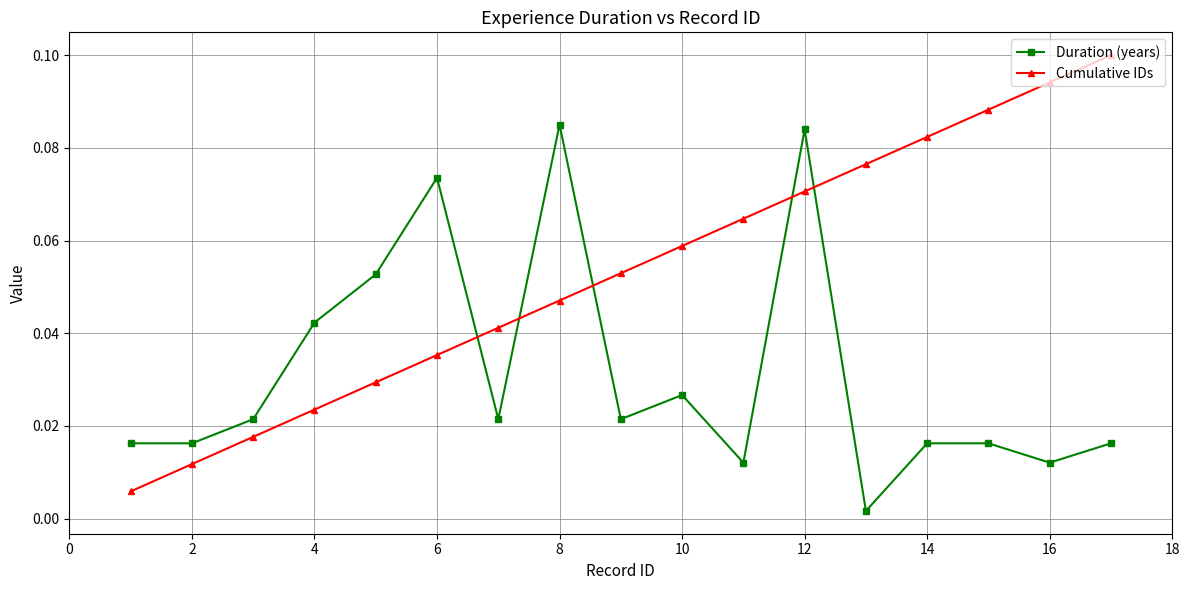

List the series in order of their peak value, highest first.

Cumulative IDs, Duration (years)